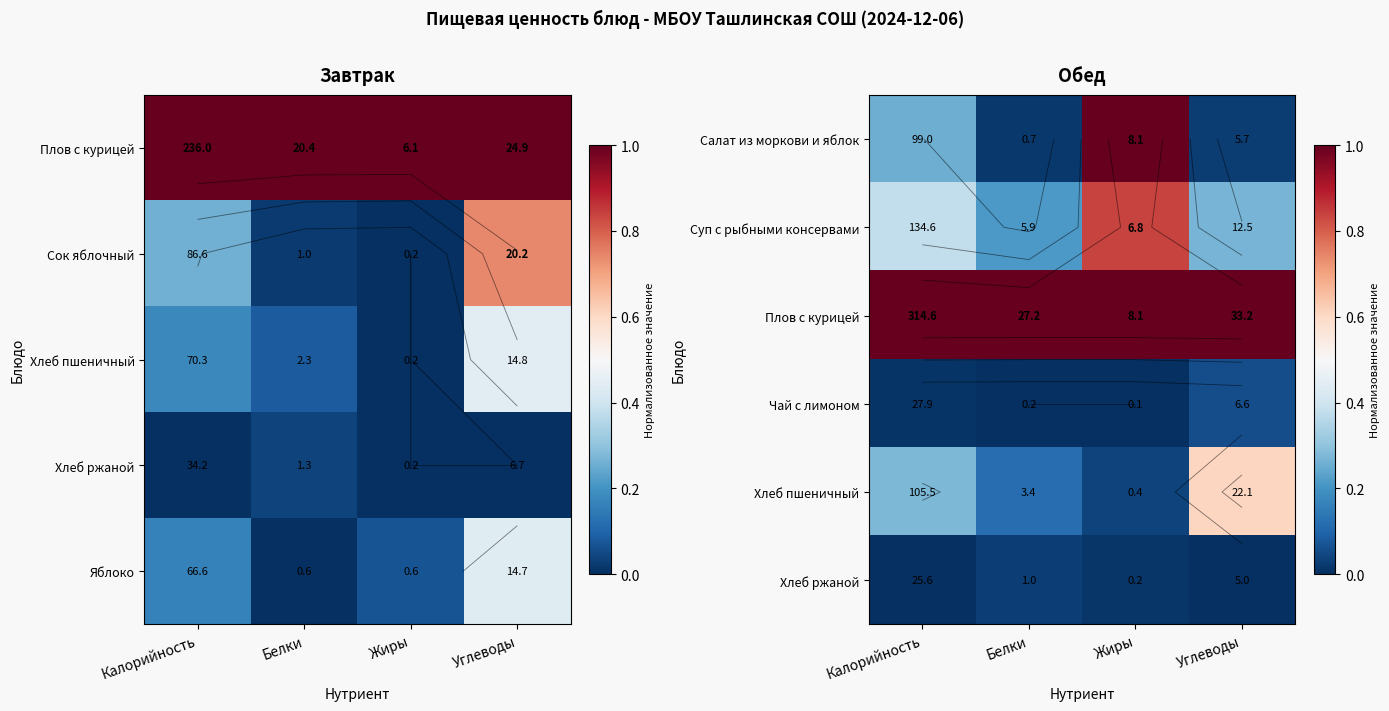

Is it true that Чай с лимоном equals 0.0 at Калорийность?

False